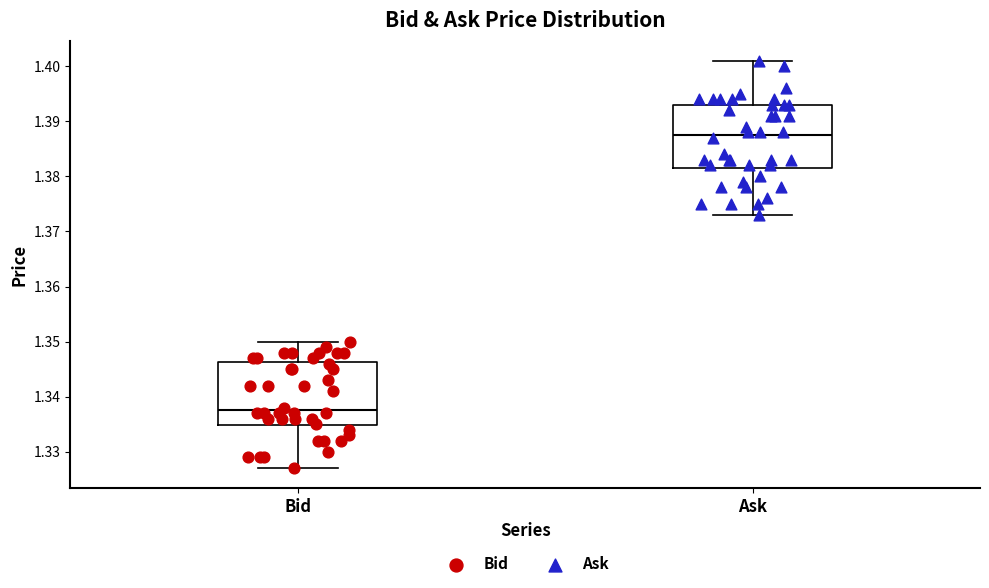

Reading left to right, read every box against the y-axis: the position of its median line, the range the box covers, and the ends of its whiskers. The values are not printed on the chart, so give them approximately, as read against the axis.

Bid: median 1.338, box 1.335 to 1.346, whiskers 1.327 to 1.350
Ask: median 1.388, box 1.382 to 1.393, whiskers 1.373 to 1.401